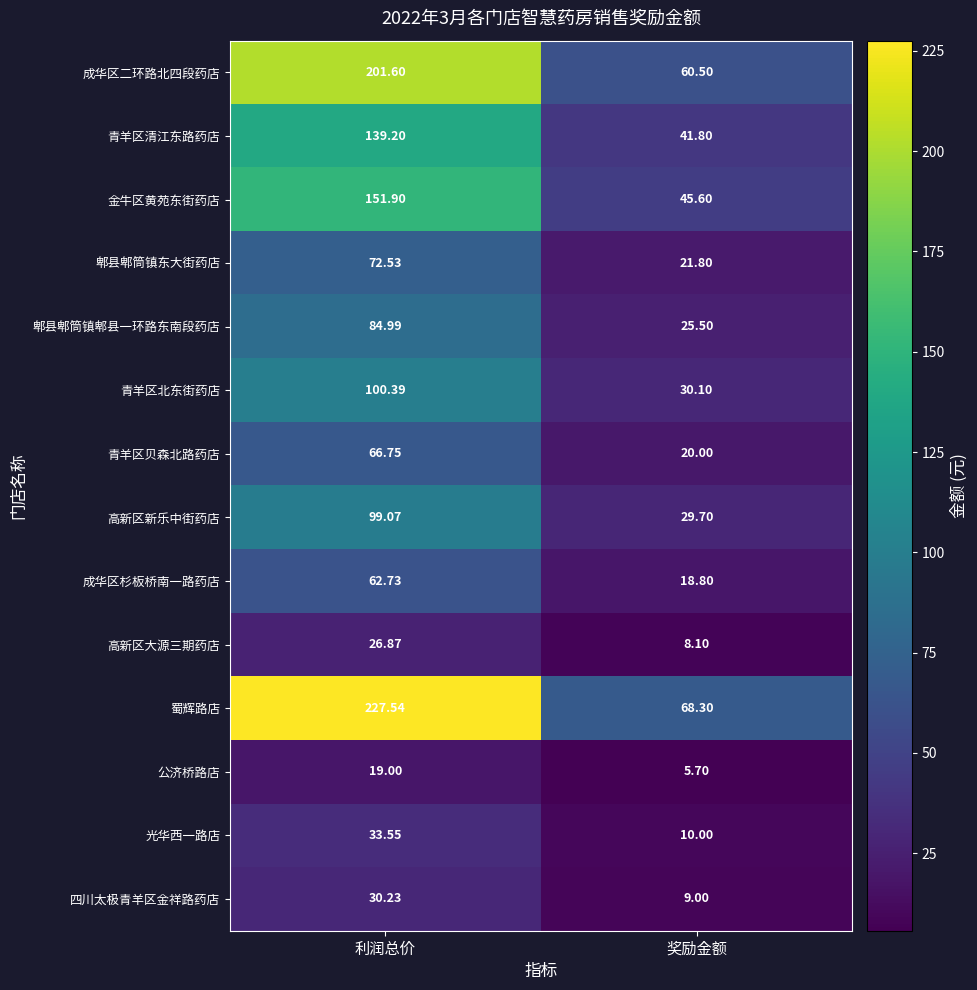

Which category has the lowest value across all series?

奖励金额